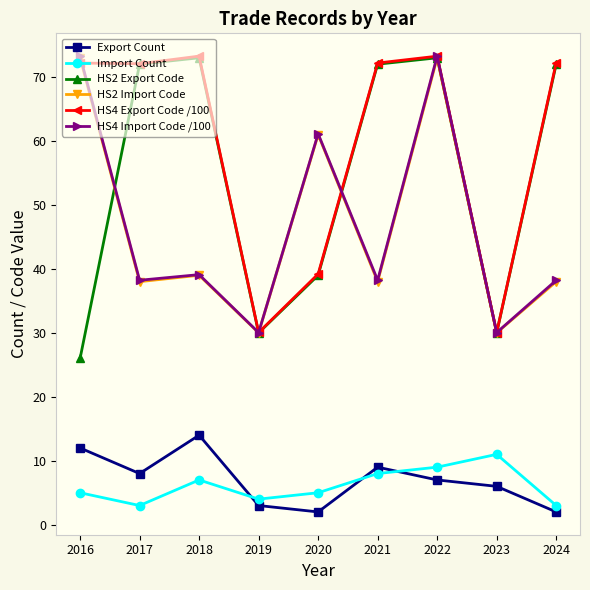

Where does the HS2 Import Code series first go above 38?

2016